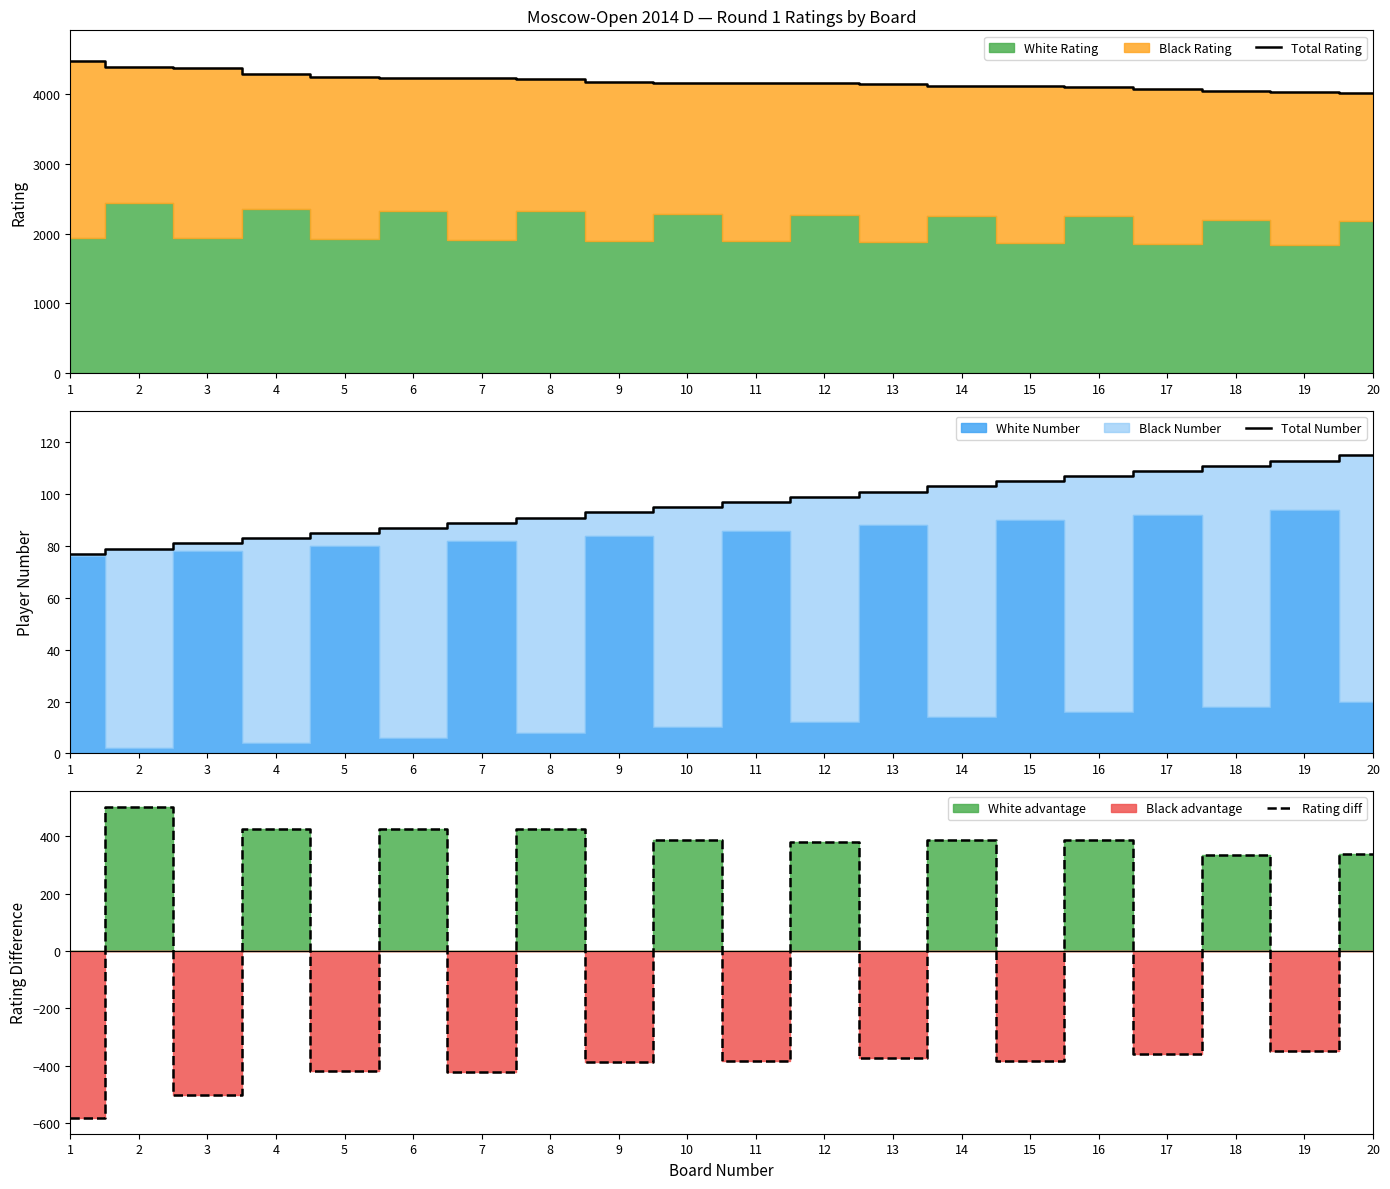

Between 11 and 19, which series saw the biggest shift?

Total Rating